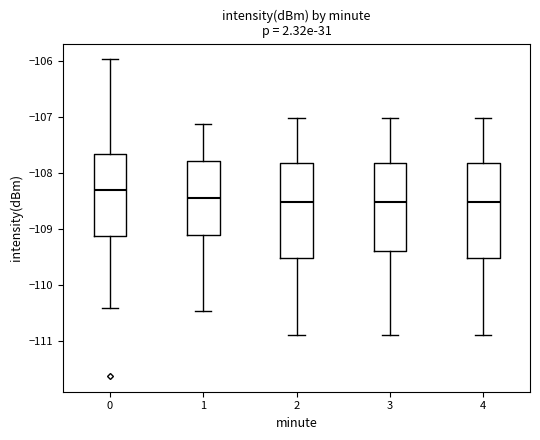

Where does the upper whisker of the box at x = 1 end on the y-axis? The values are not printed on the chart, so give them approximately, as read against the axis.

-107.1